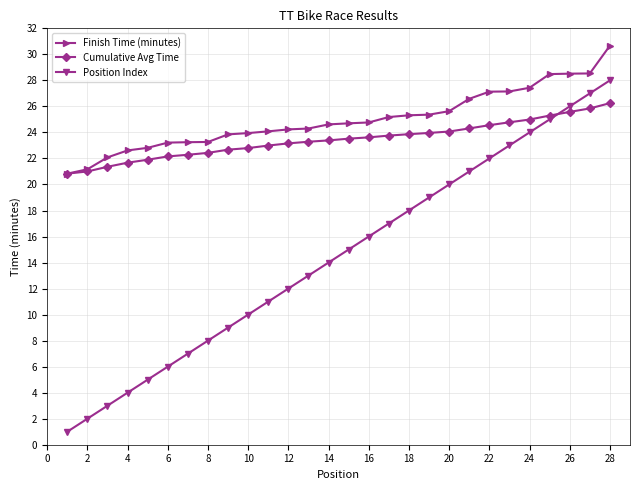

Which series has the widest spread of values?

Position Index